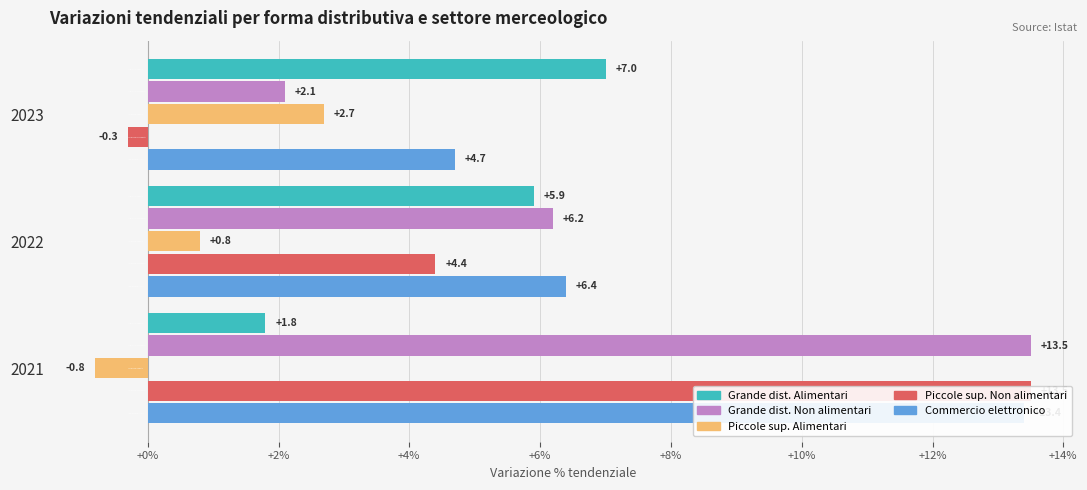

What are all the series names shown in the legend?

Grande dist. Alimentari, Grande dist. Non alimentari, Piccole sup. Alimentari, Piccole sup. Non alimentari, Commercio elettronico